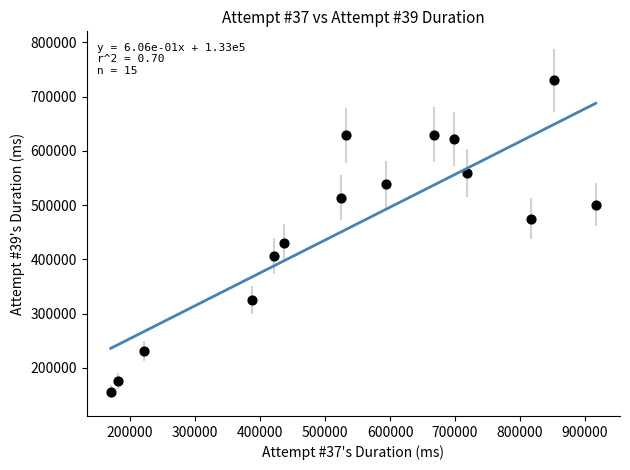

What Y value in the scatter plot is closest to 443011?

430095